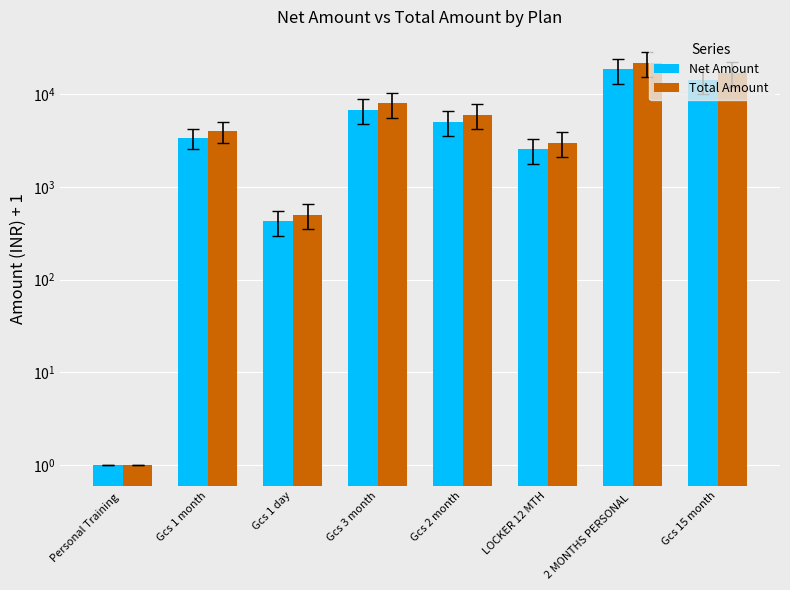

The Total Amount series shows 17001.0 at Gcs 15 month. True or false?

True